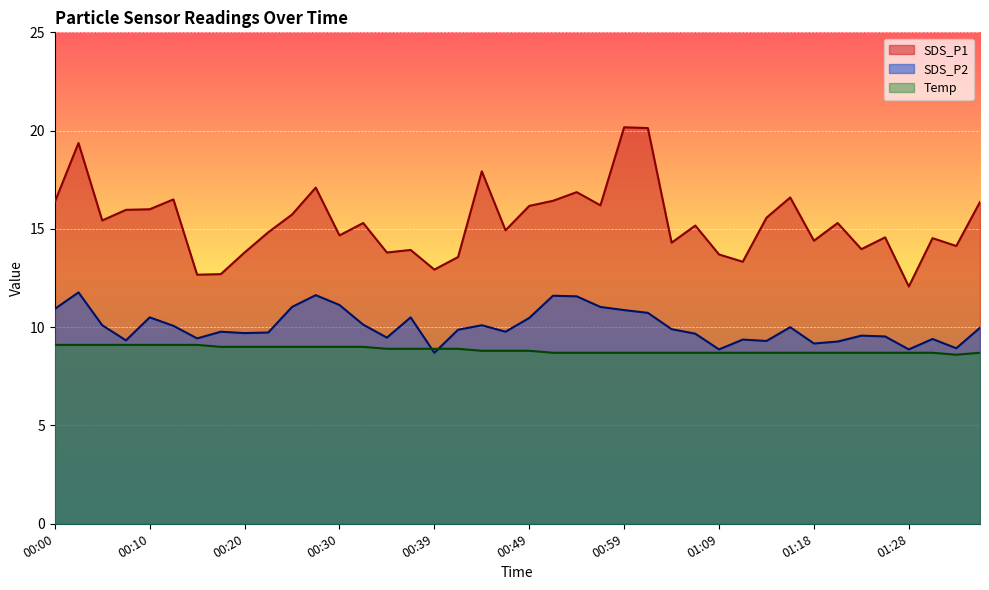

True or false: SDS_P1 and Temp intersect in this chart.

False